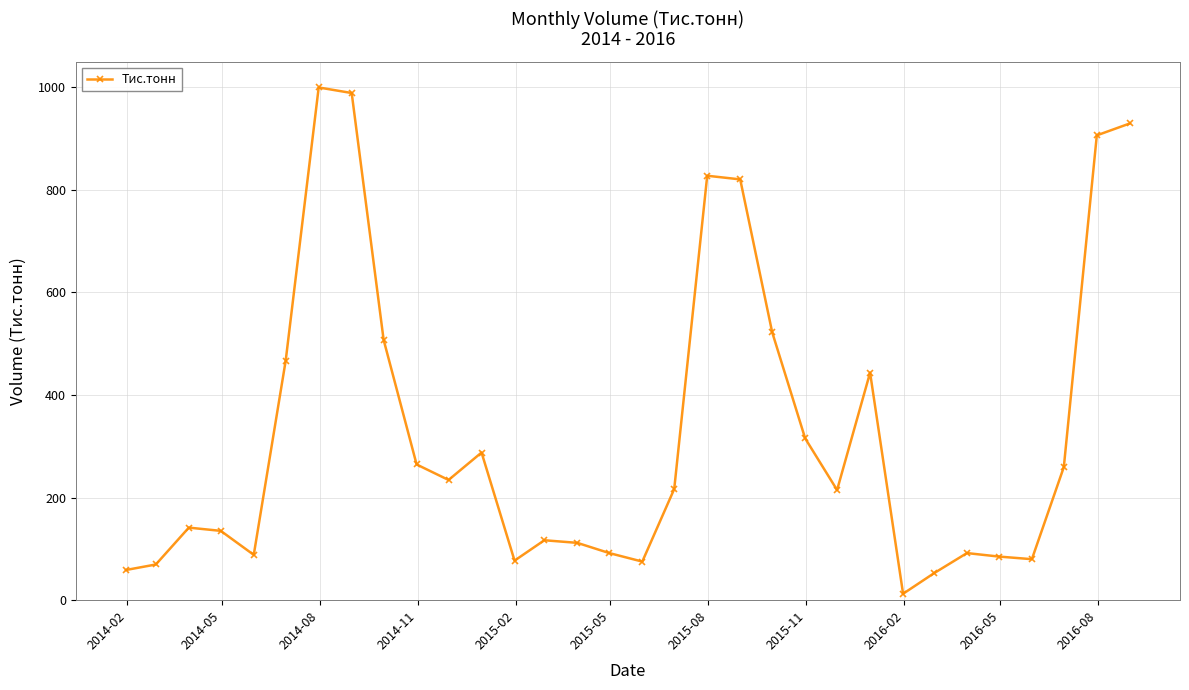

What is the difference between the maximum and second lowest values?

946.7